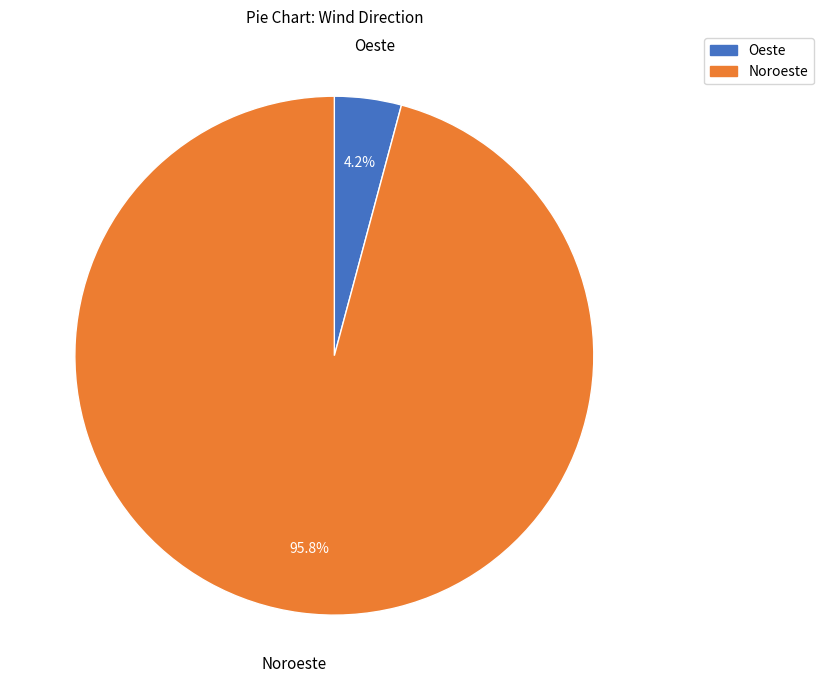

Combined, do Noroeste and Oeste account for over 50%?

Yes